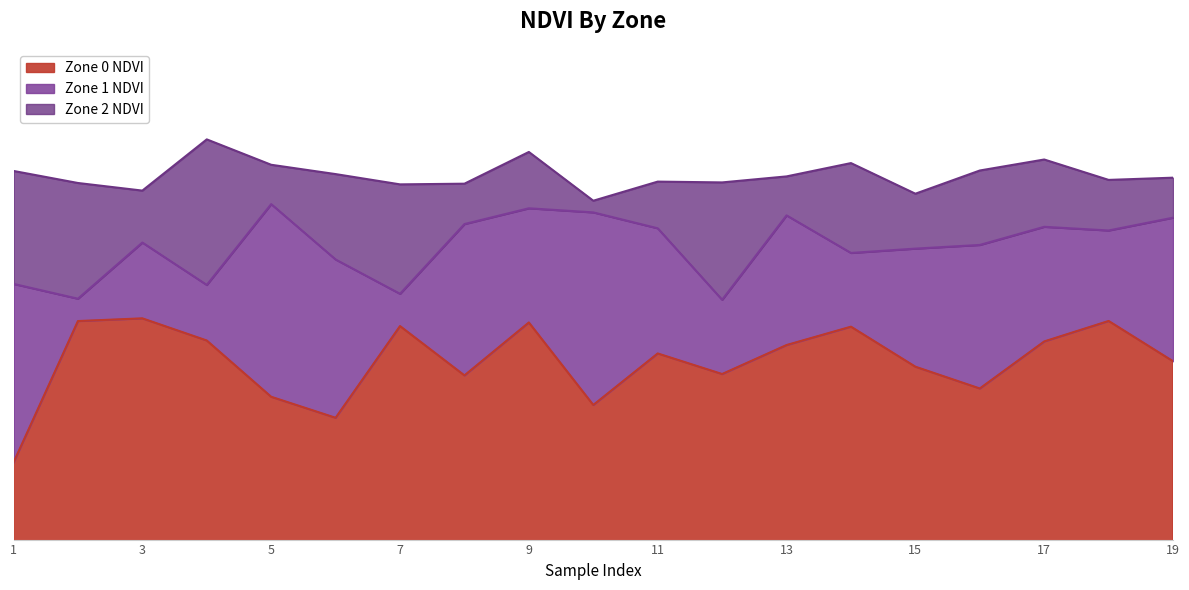

The Zone 2 NDVI series shows 0.4 at 14. True or false?

False